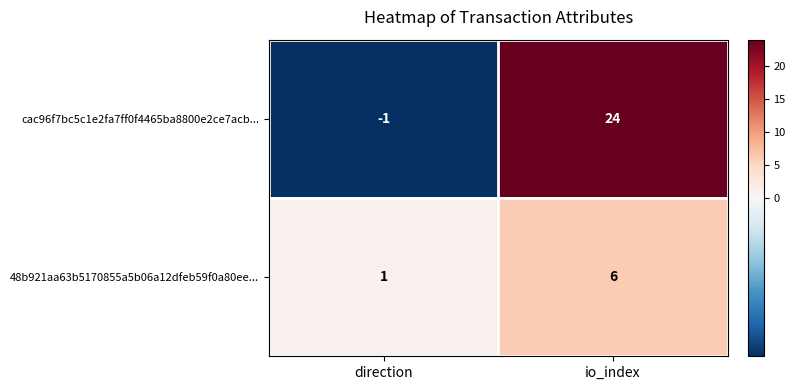

At how many categories does at least one series exceed 16?

1